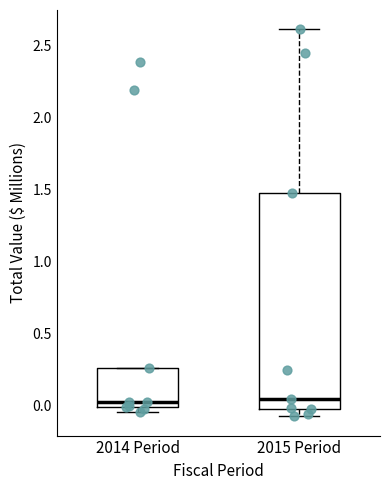

Where does the upper whisker of the box for 2015 Period end on the y-axis? The values are not printed on the chart, so give them approximately, as read against the axis.

2.60